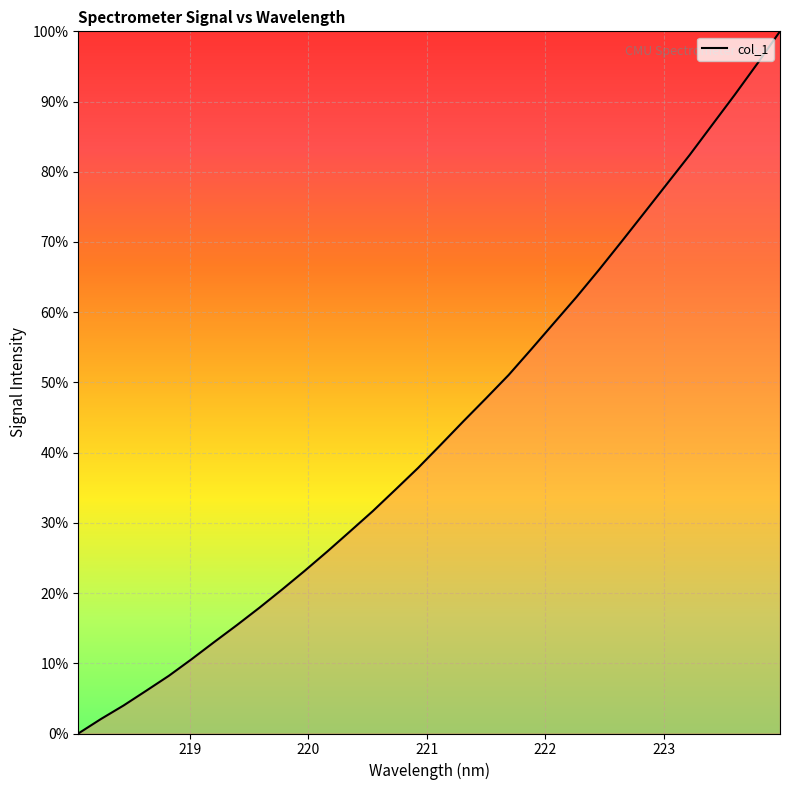

True or false: the data has more than 0 interior local peaks.

False